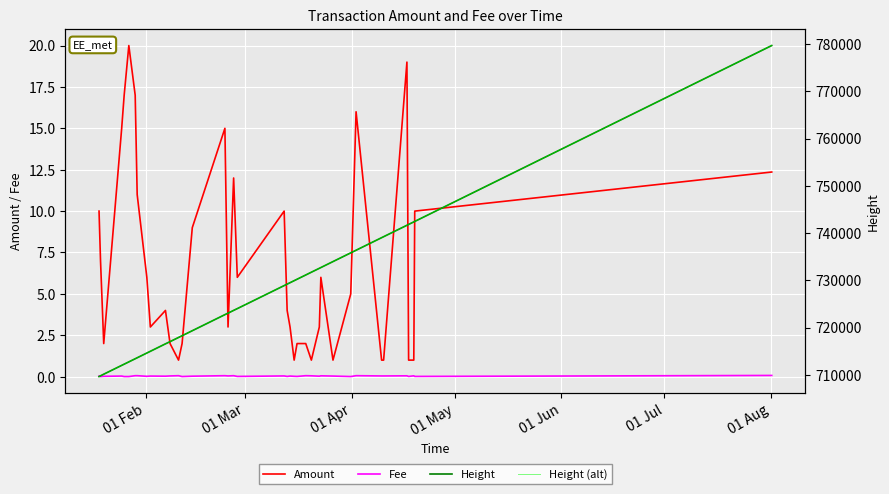

What is the difference between the maximum and minimum values in the Height (alt) series?

70102.0